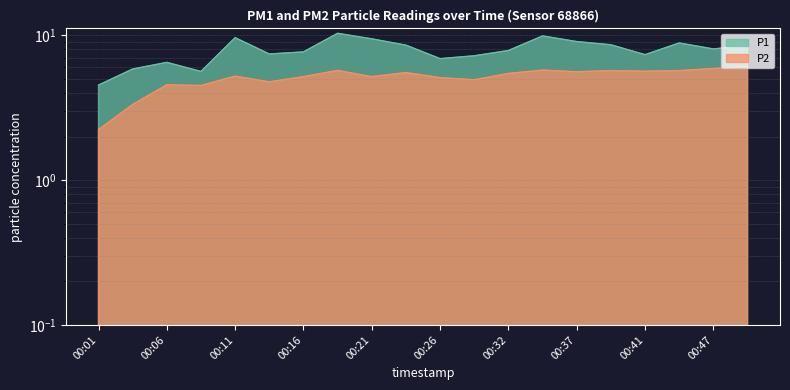

List the series in order of their overall mean, highest first.

P1, P2